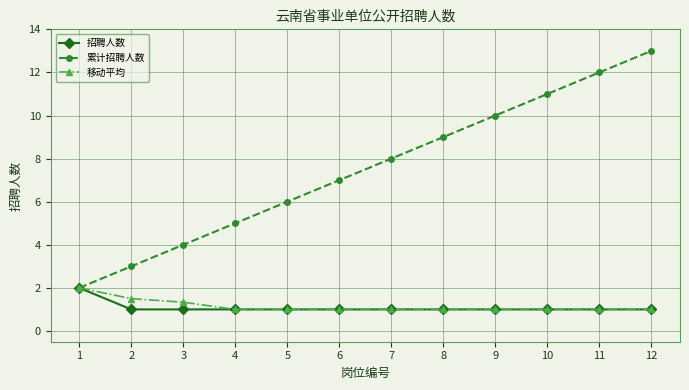

What is the maximum value shown in the chart?

13.0